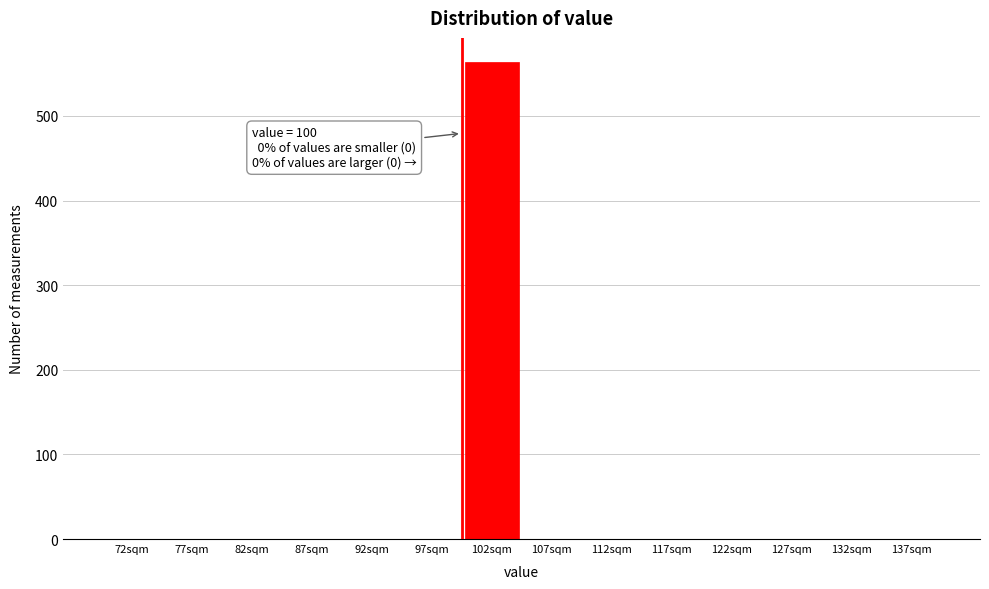

Over which range of the x-axis is the bar tallest?

100 to 105